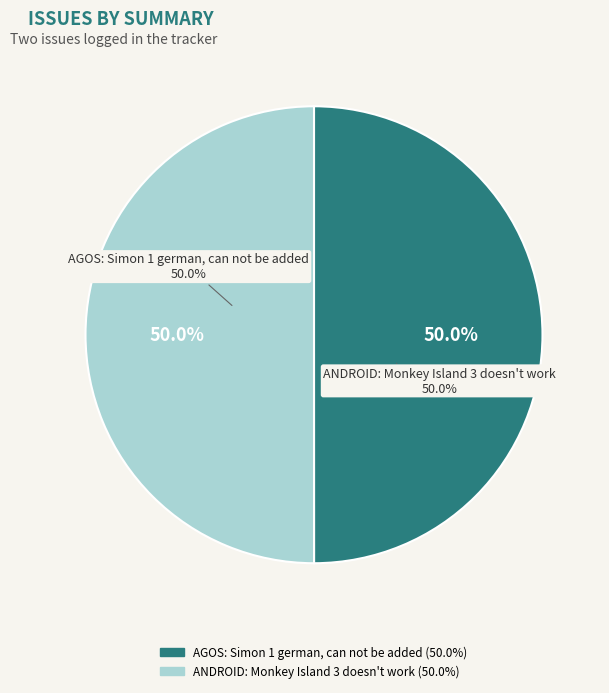

Rank the categories by value from highest to lowest.

ANDROID: Monkey Island 3 doesn't work, AGOS: Simon 1 german, can not be added